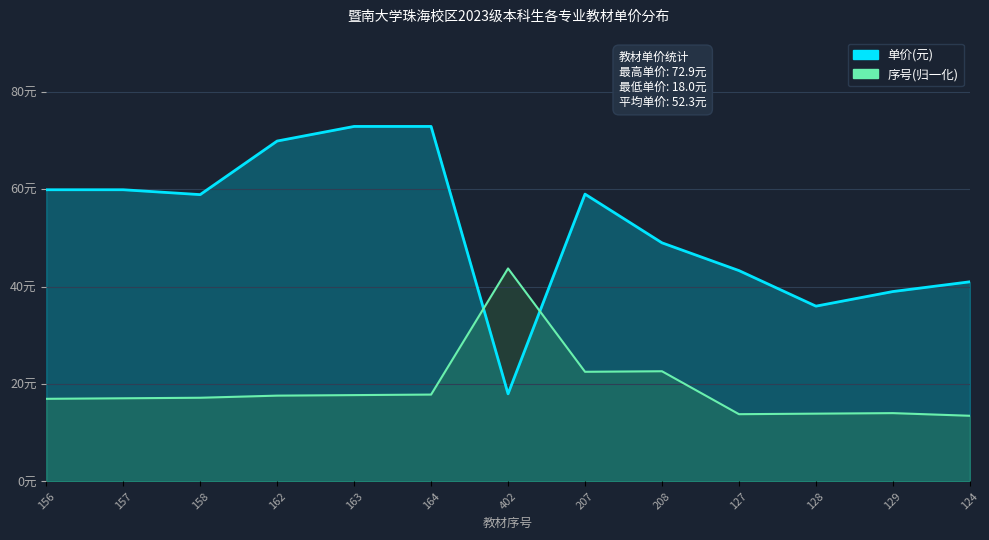

What is the difference between the highest and lowest values at 208?

26.4